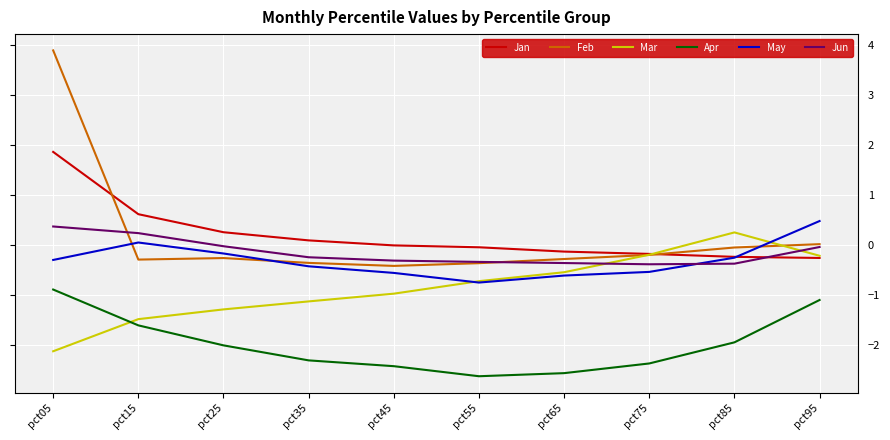

True or false: Apr and Jan intersect in this chart.

False